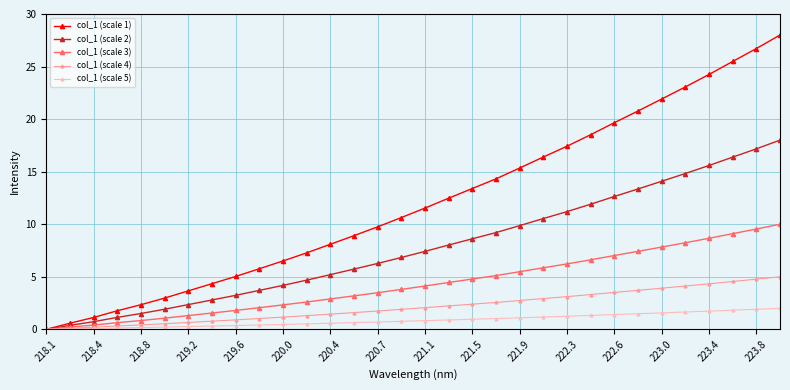

How many categories are shown in the chart?

32